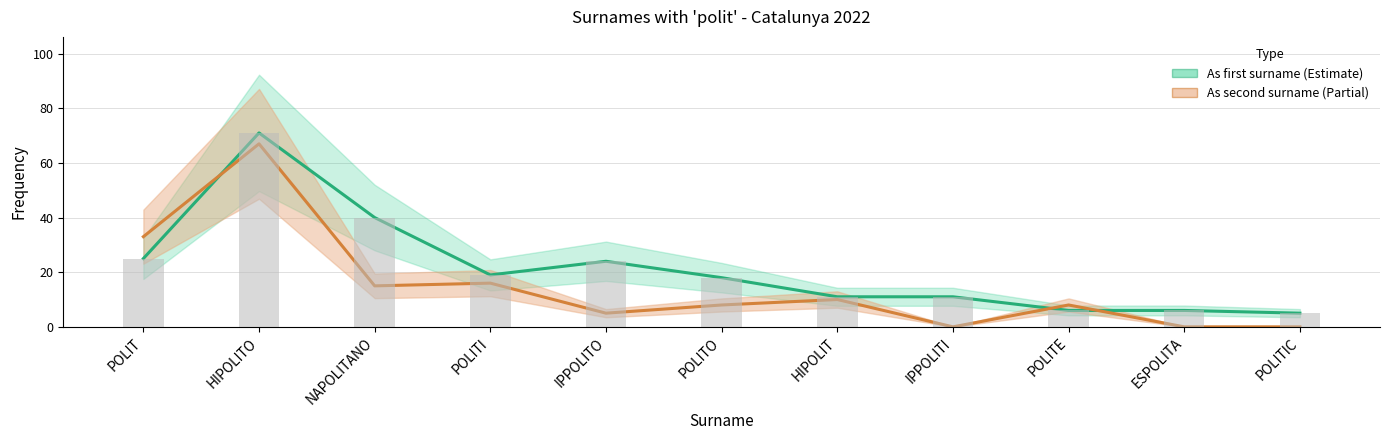

What is the total value across all series at POLITE?

14